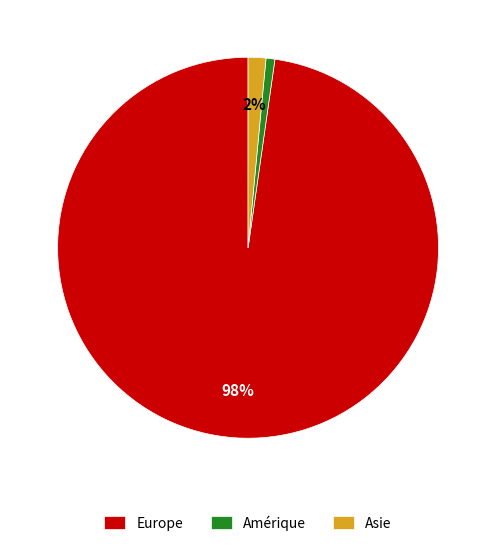

True or false: Europe accounts for 98% of the total.

True